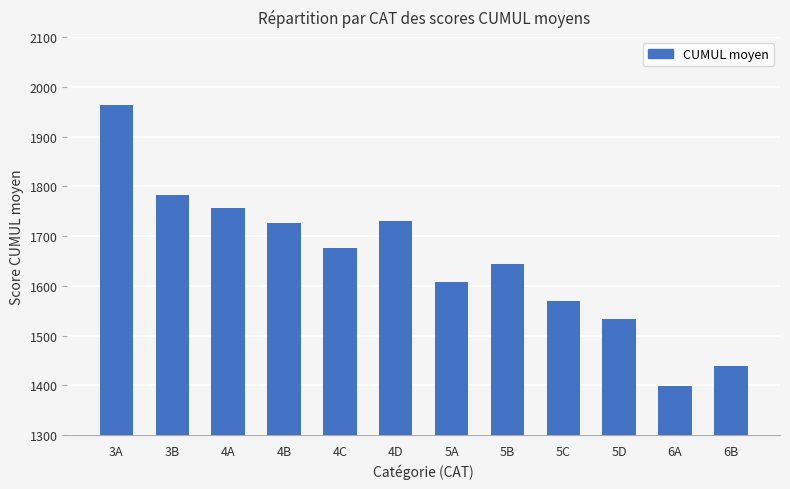

Between 6A and 4A, which is larger?

4A